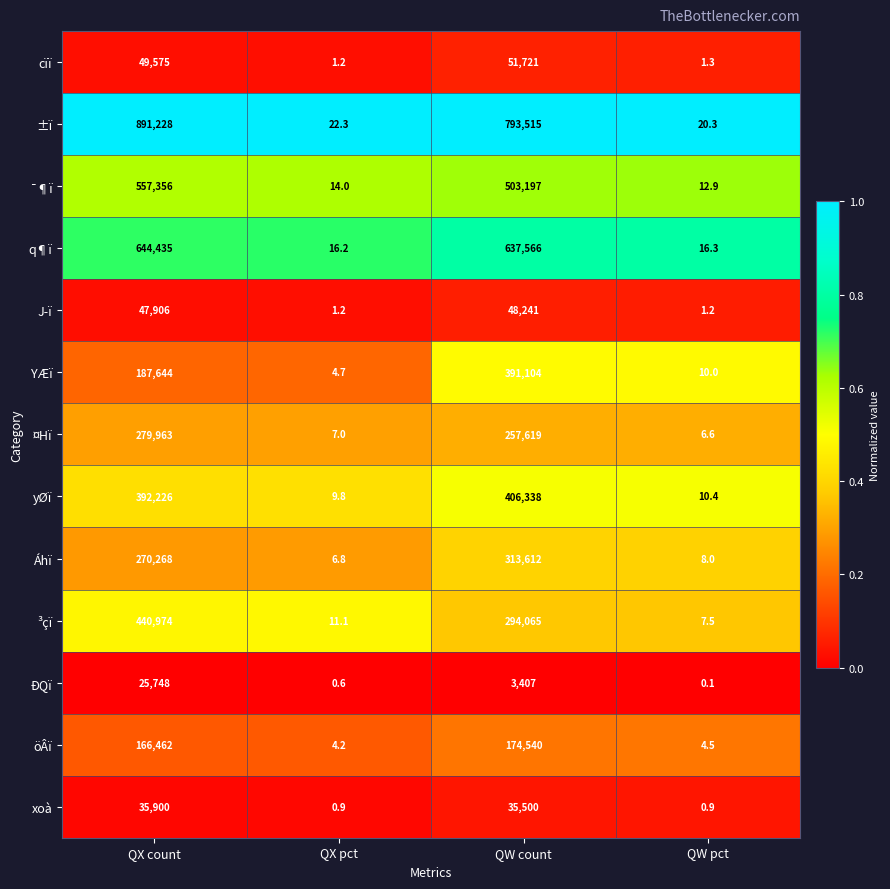

At which category is the sum across all series the highest?

QX count